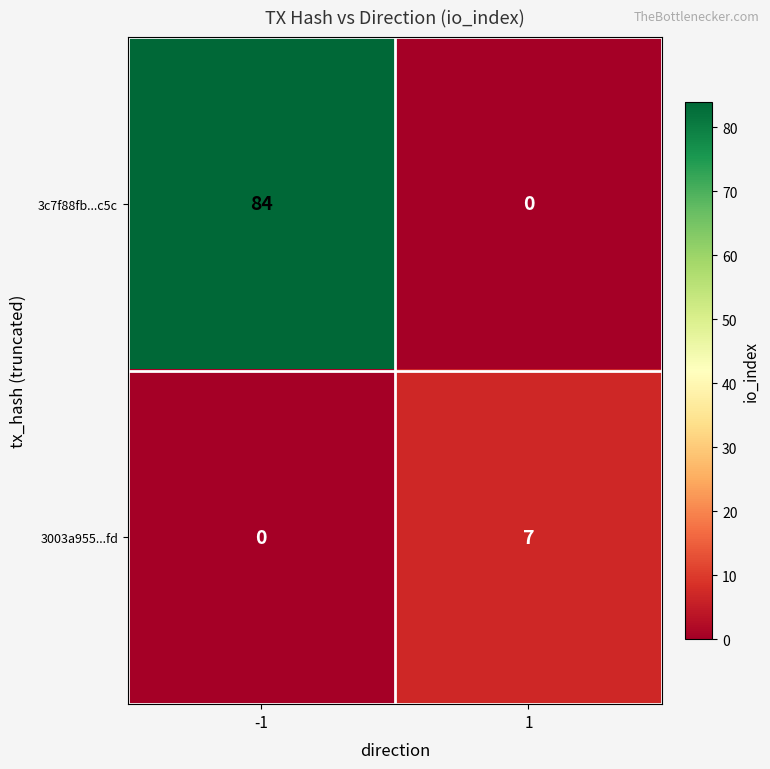

How many distinct data groups are displayed?

2